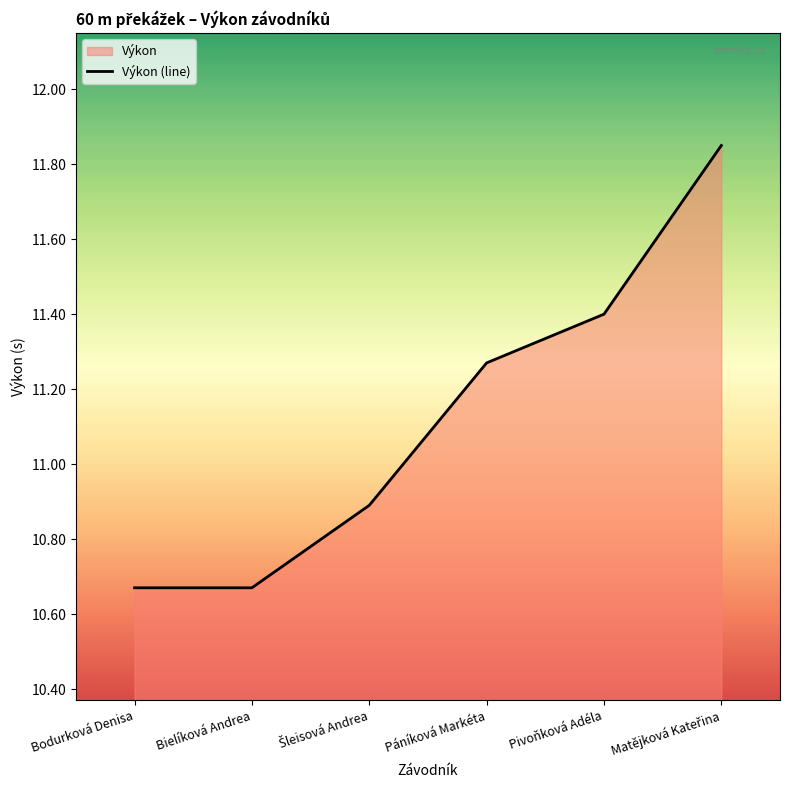

What is the change in value from Páníková Markéta to Matějková Kateřina?

+0.6